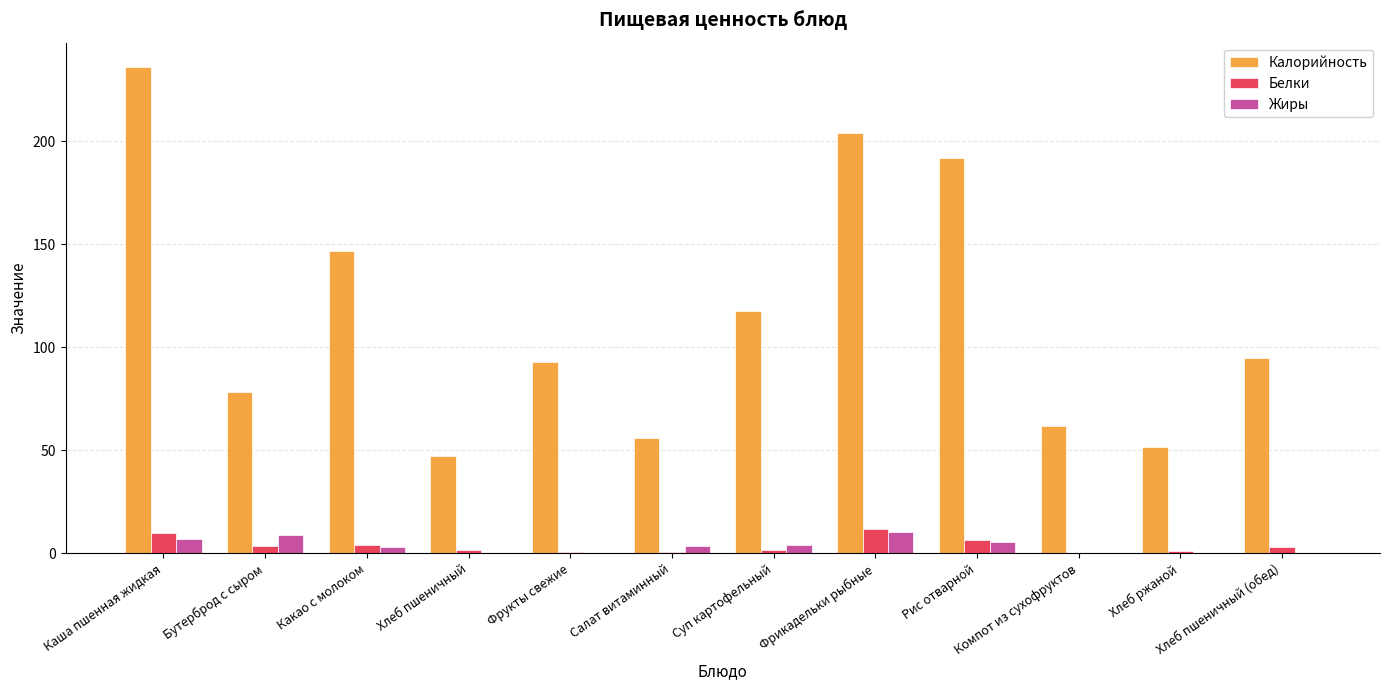

Between Какао с молоком and Компот из сухофруктов, which series saw the biggest shift?

Калорийность